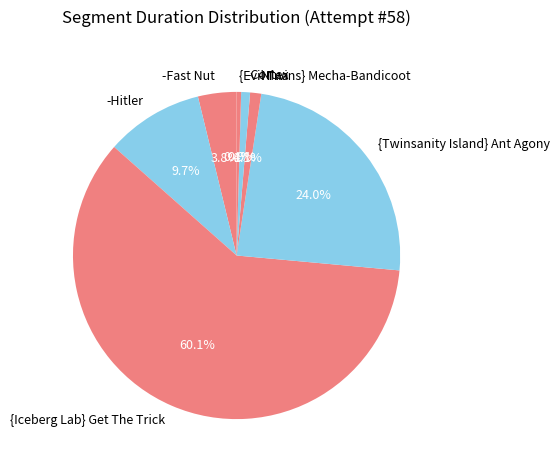

Is it true that {Twinsanity Island} Ant Agony is 24% of the pie?

True